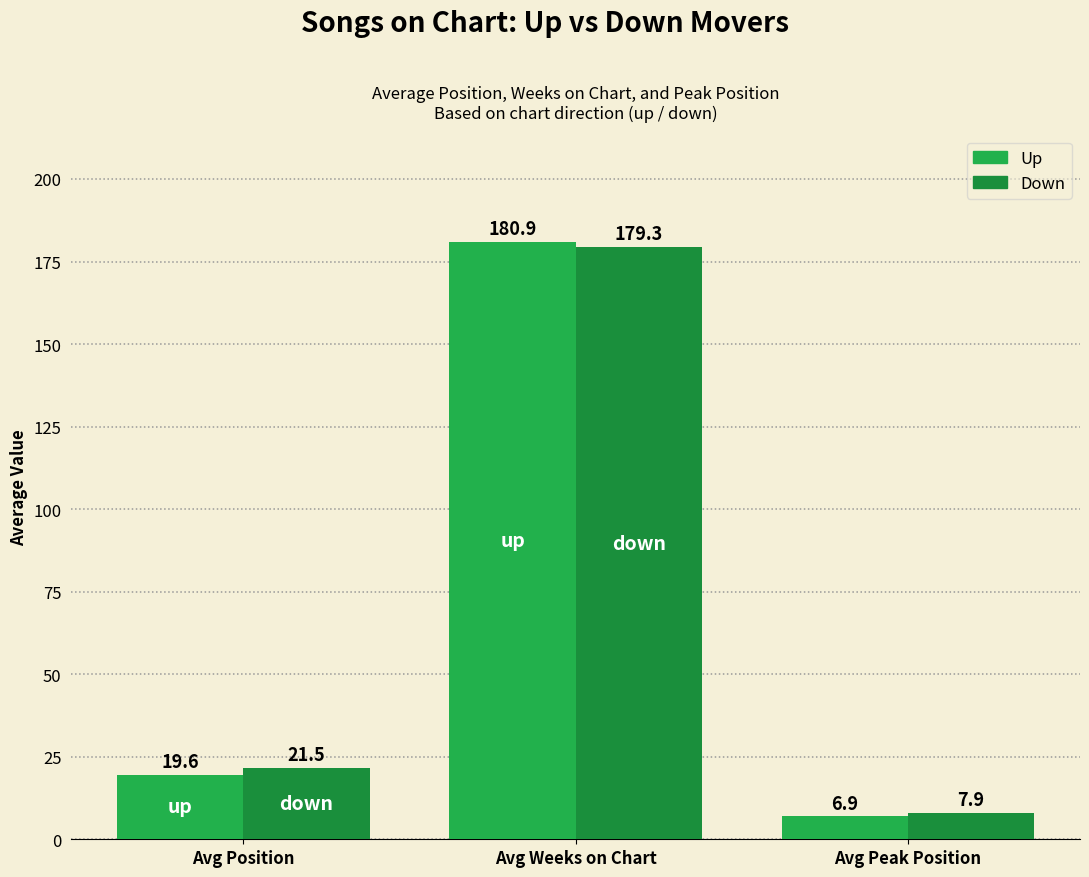

Reading left to right, extract all data points from this chart.

up: 19.6	180.9	6.9
down: 21.5	179.3	7.9